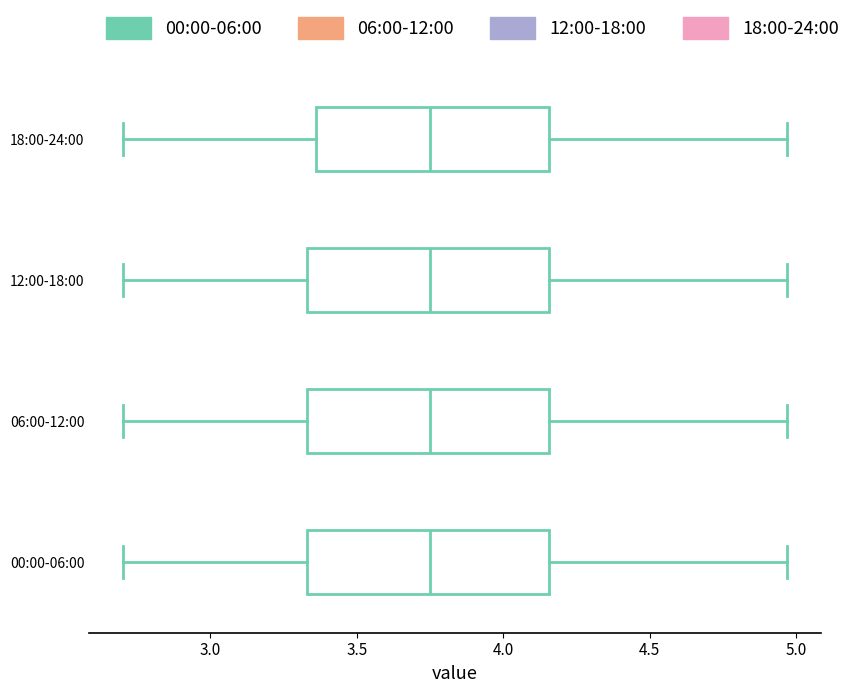

Reading bottom to top, read every box against the x-axis: the position of its median line, the range the box covers, and the ends of its whiskers. The values are not printed on the chart, so give them approximately, as read against the axis.

00:00-06:00: median 3.75, box 3.35 to 4.15, whiskers 2.70 to 4.95
06:00-12:00: median 3.75, box 3.35 to 4.15, whiskers 2.70 to 4.95
12:00-18:00: median 3.75, box 3.35 to 4.15, whiskers 2.70 to 4.95
18:00-24:00: median 3.75, box 3.35 to 4.15, whiskers 2.70 to 4.95